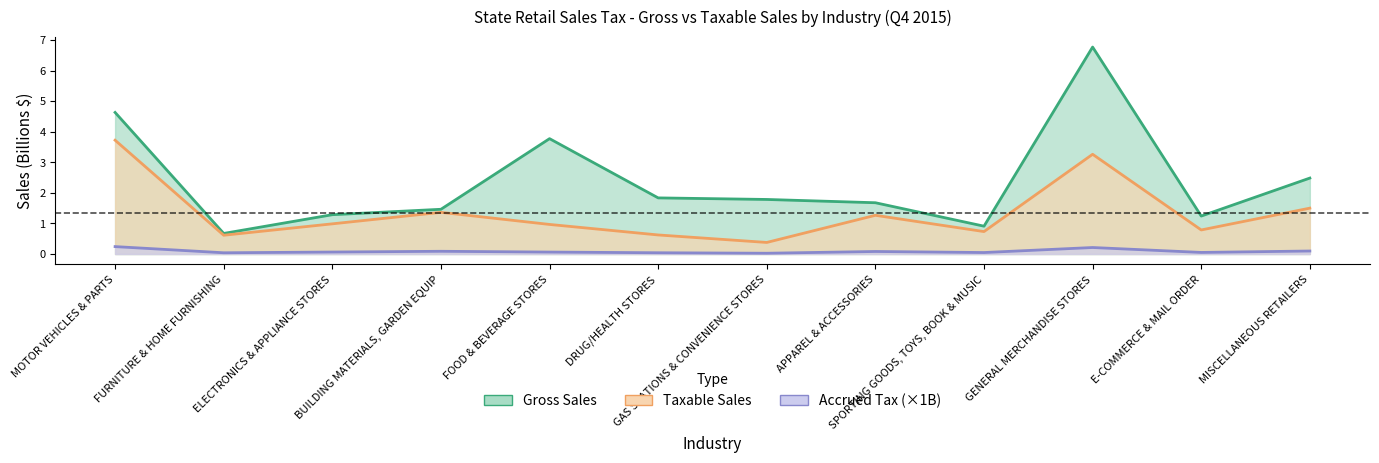

What position from the left is MOTOR VEHICLES & PARTS?

1